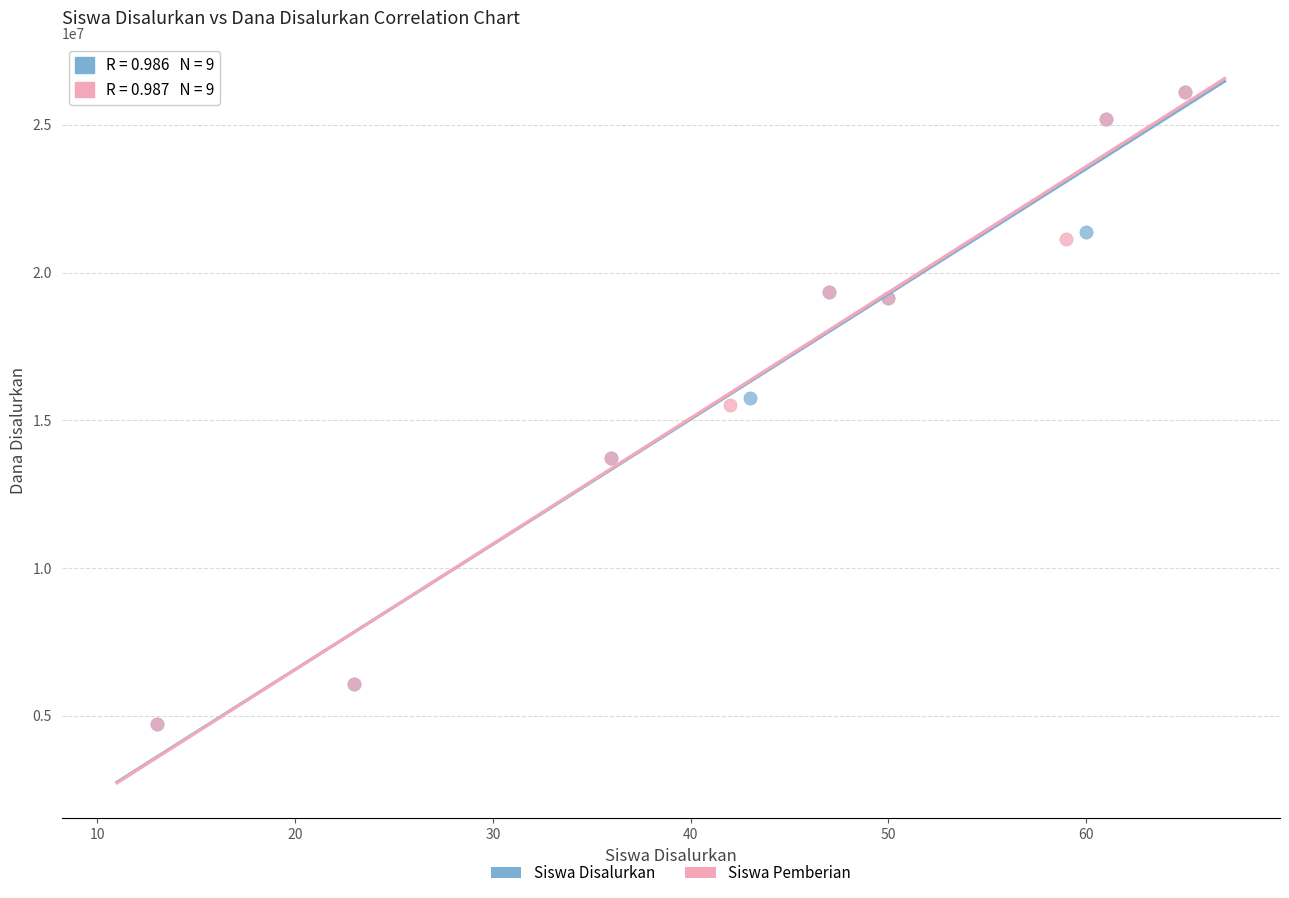

What are all the series names shown in the legend?

Siswa Disalurkan, Siswa Pemberian